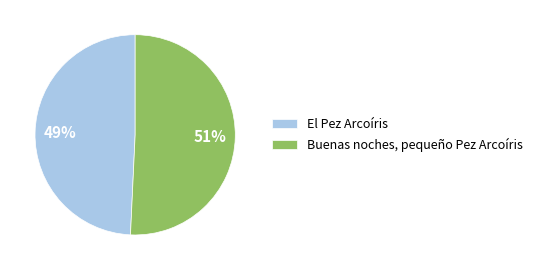

The Buenas noches, pequeño Pez Arcoíris slice represents 51% of the pie. True or false?

True